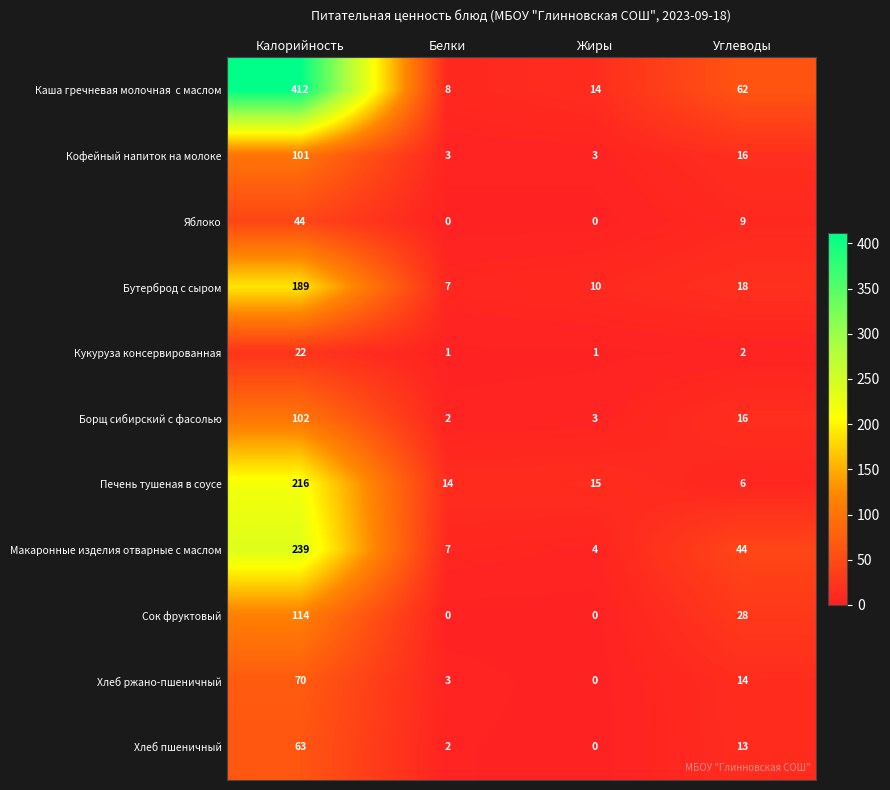

What is the difference between the highest and lowest values at Жиры?

15